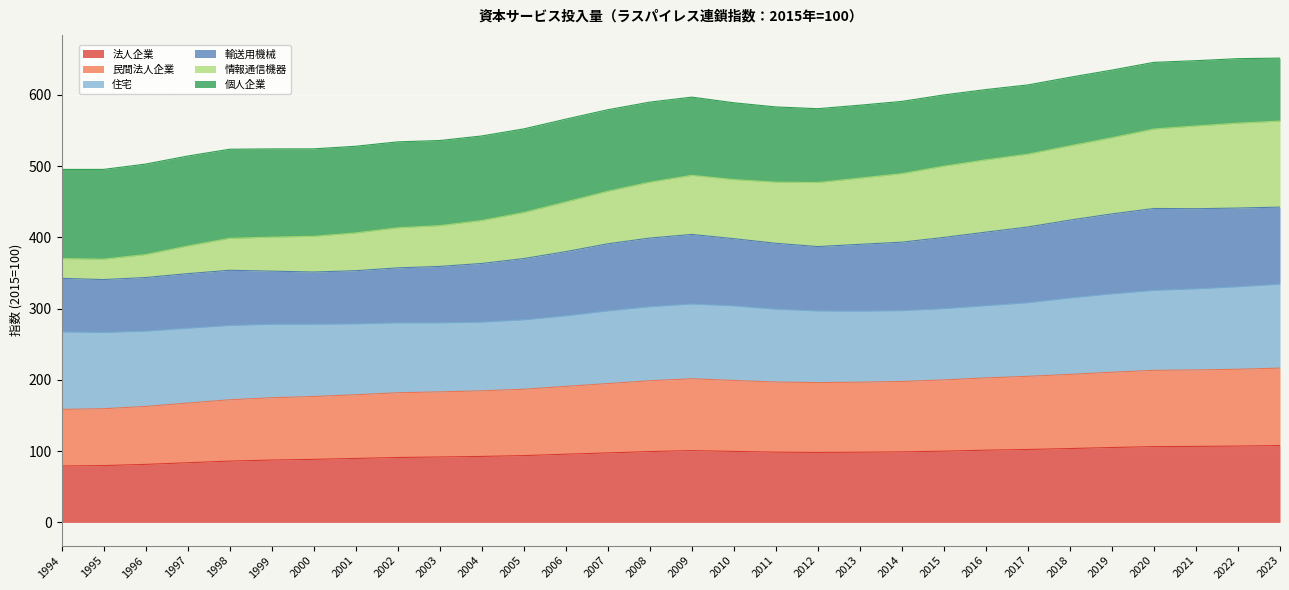

True or false: 情報通信機器 has a value of 735.0 at 2022.

False